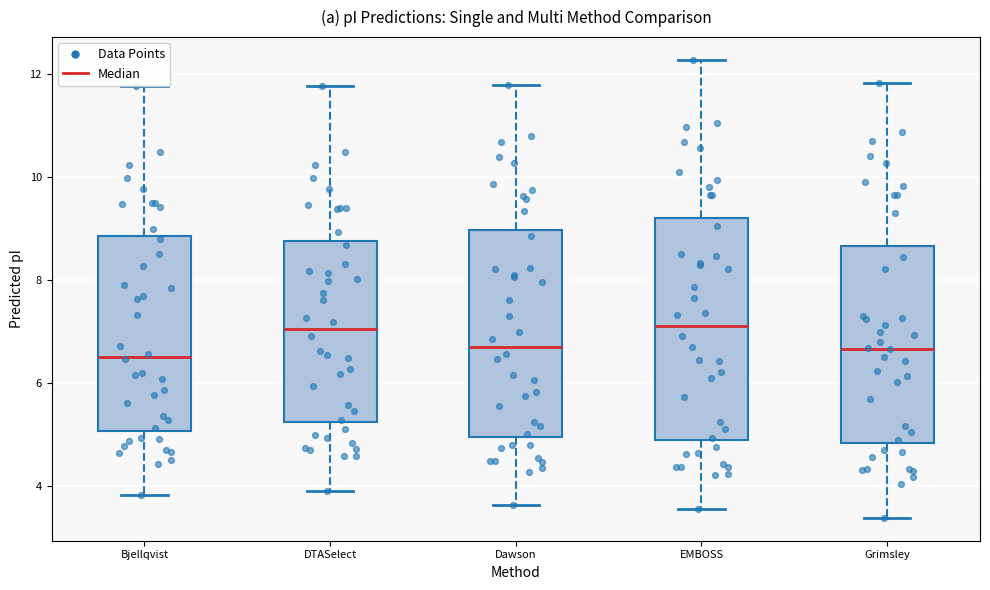

Reading left to right, read every box against the y-axis: the position of its median line, the range the box covers, and the ends of its whiskers. The values are not printed on the chart, so give them approximately, as read against the axis.

Bjellqvist: median 6.6, box 5.0 to 8.8, whiskers 3.8 to 11.8
DTASelect: median 7.0, box 5.2 to 8.8, whiskers 4.0 to 11.8
Dawson: median 6.8, box 5.0 to 9.0, whiskers 3.6 to 11.8
EMBOSS: median 7.2, box 4.8 to 9.2, whiskers 3.6 to 12.2
Grimsley: median 6.6, box 4.8 to 8.6, whiskers 3.4 to 11.8